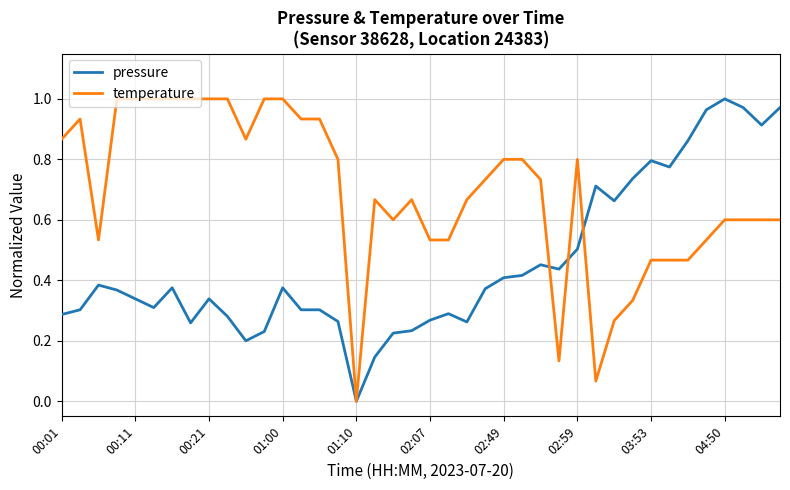

List the series in order of their overall mean, lowest first.

pressure, temperature